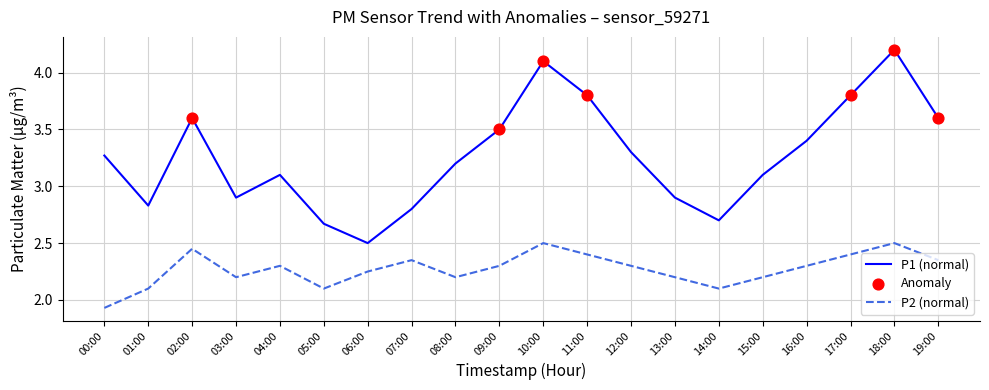

What is the total value across all series at 18:00?

6.7